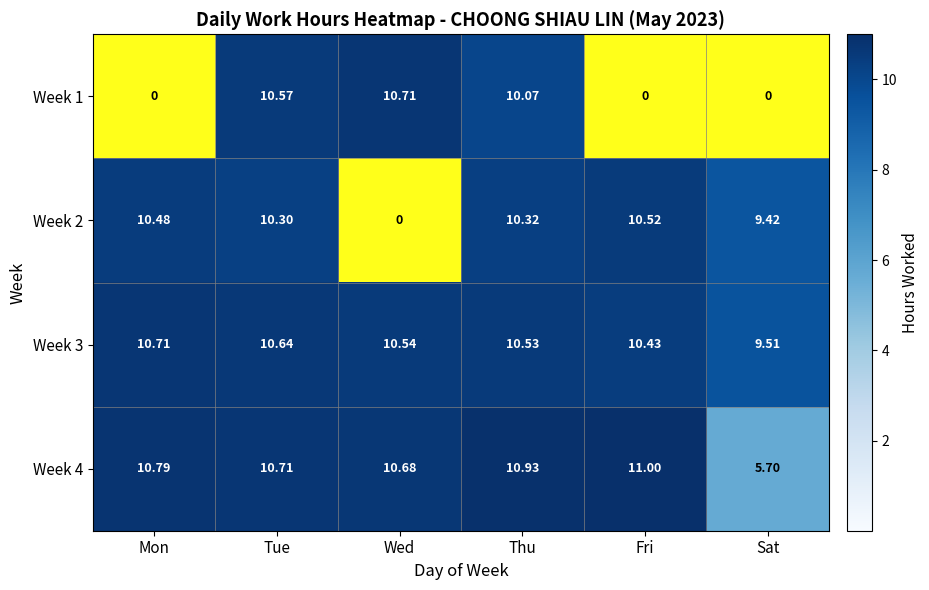

The value of Week 4 at Fri is 3.4. True or false?

False